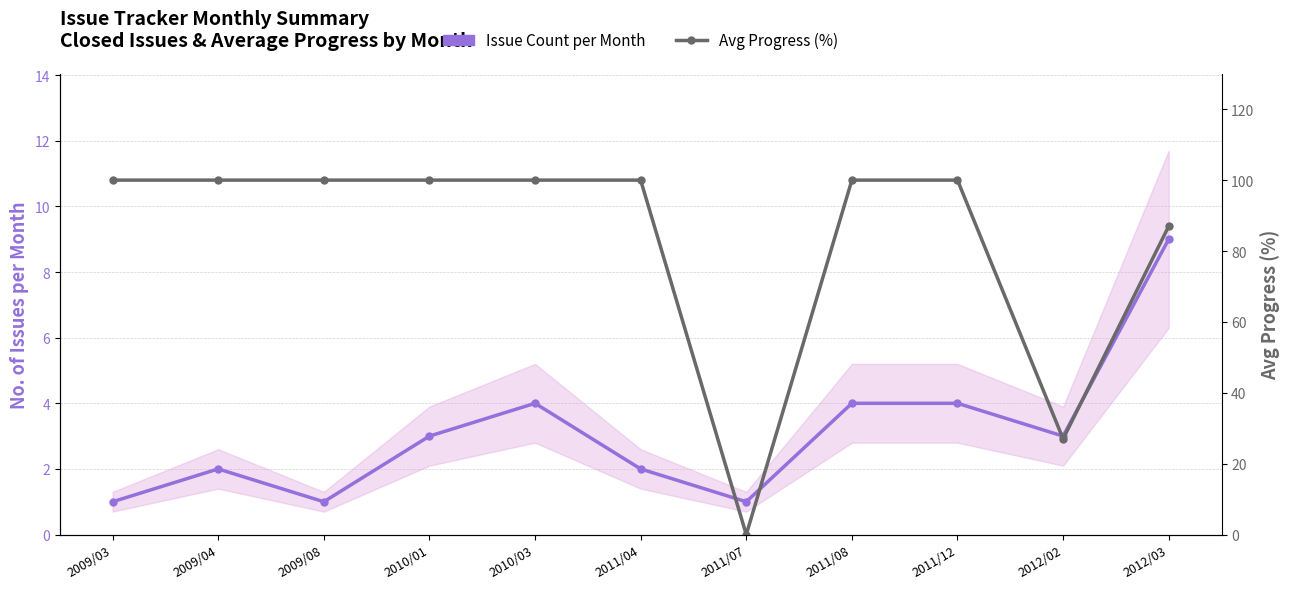

Where is the first local maximum for Issue Count per Month?

2009/04